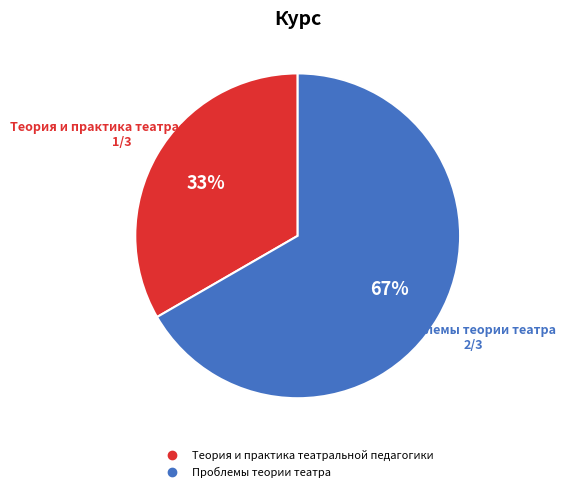

What is the smallest slice in the pie chart?

Теория и практика театральной педагогики